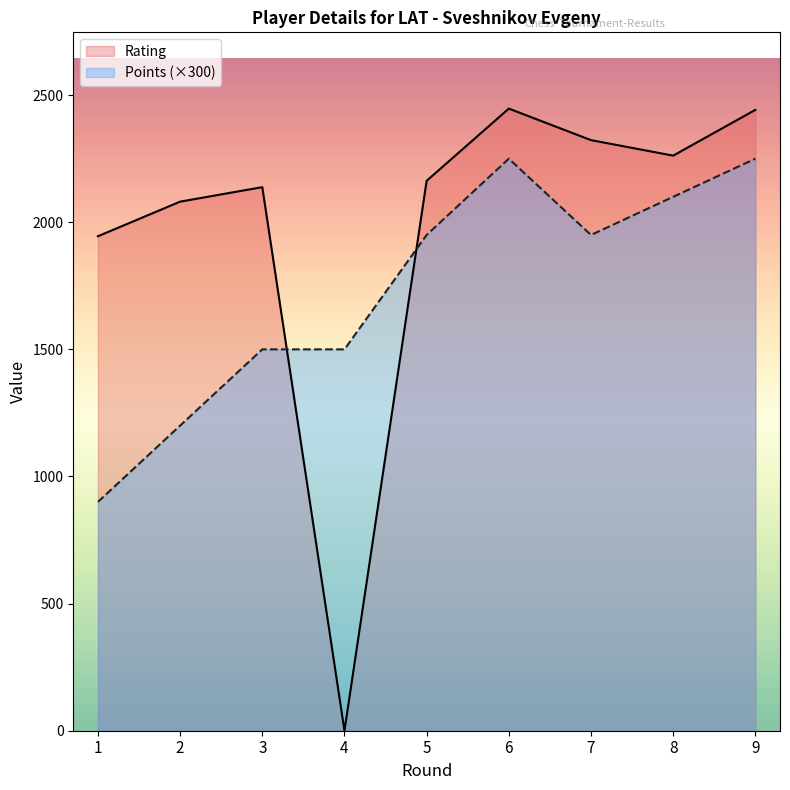

Which has a higher value, 8 or 5?

8